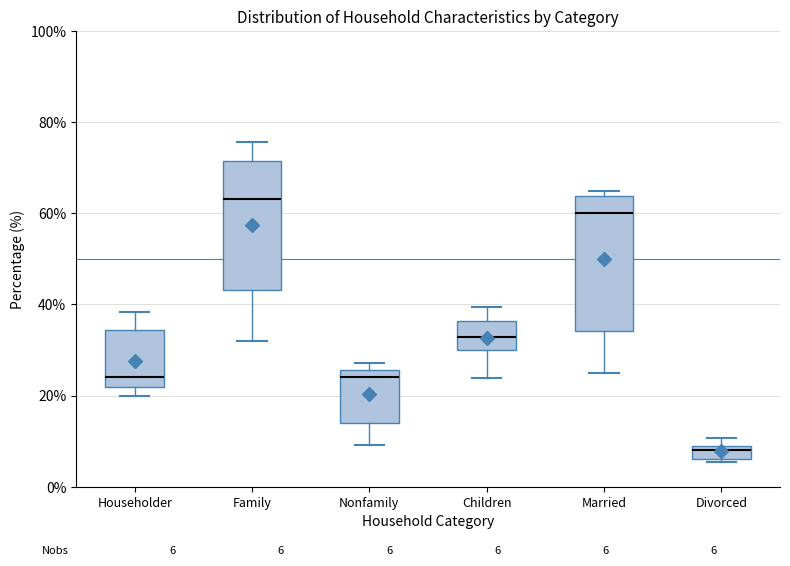

Which box's median line is the lowest?

Divorced